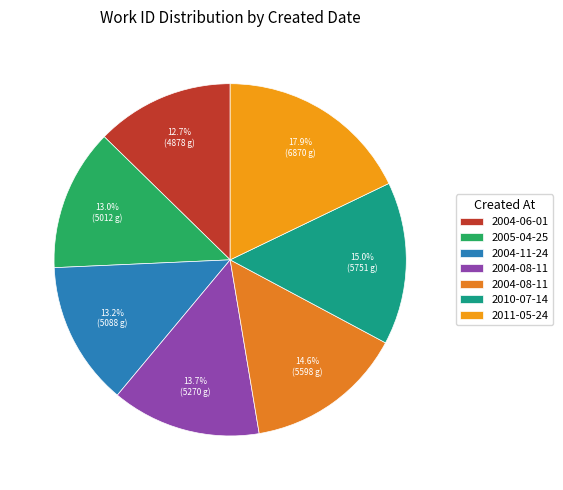

Count the number of slices in the pie.

7